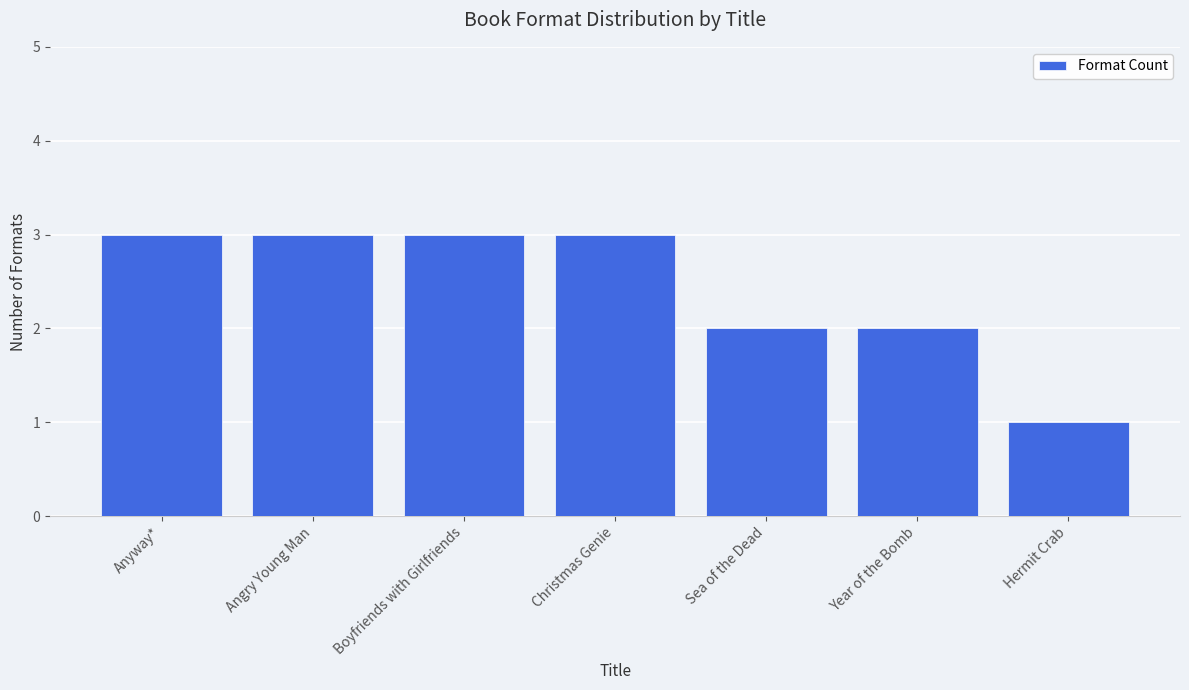

Count the values in the range 2 to 3.

6